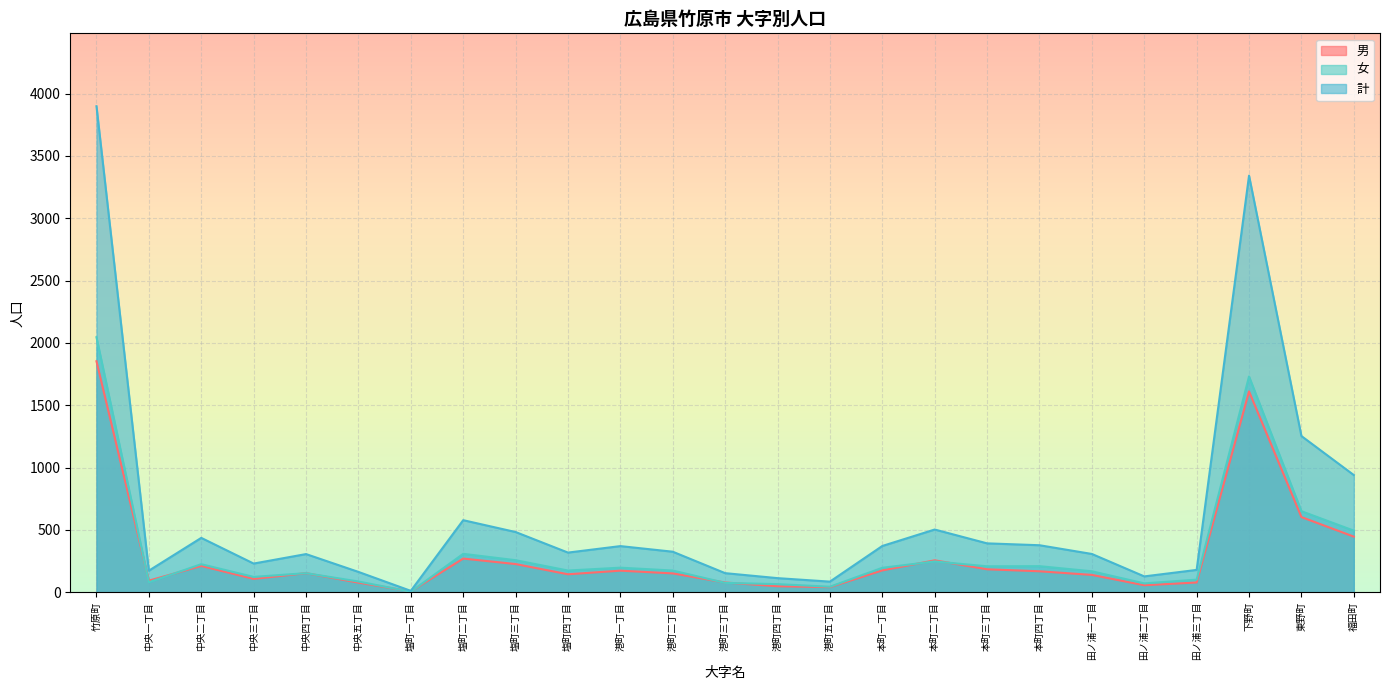

How many interior local valleys does the 男 series have?

6